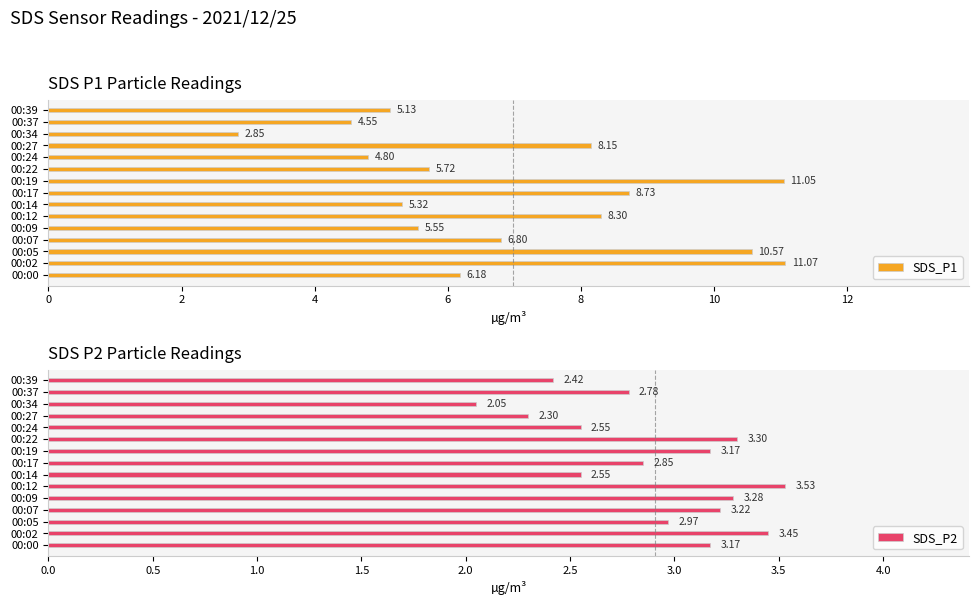

What is the average value of the SDS_P2 series?

2.9